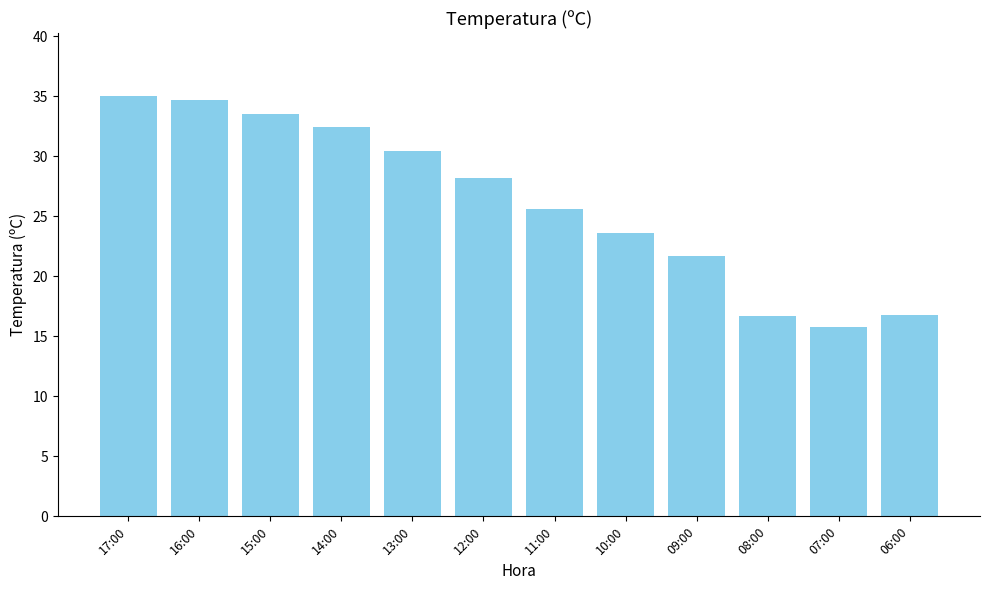

Between 14:00 and 12:00, which is larger?

14:00